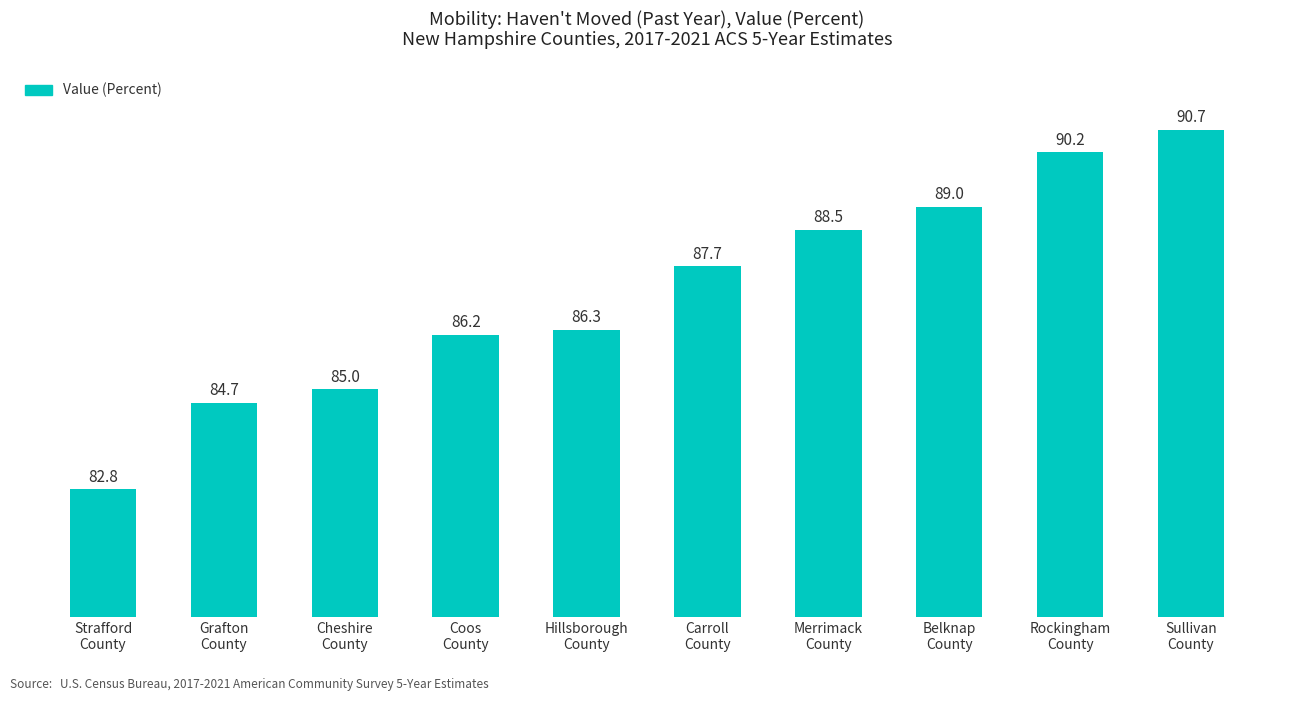

What is the difference between the second highest and second lowest values?

5.5